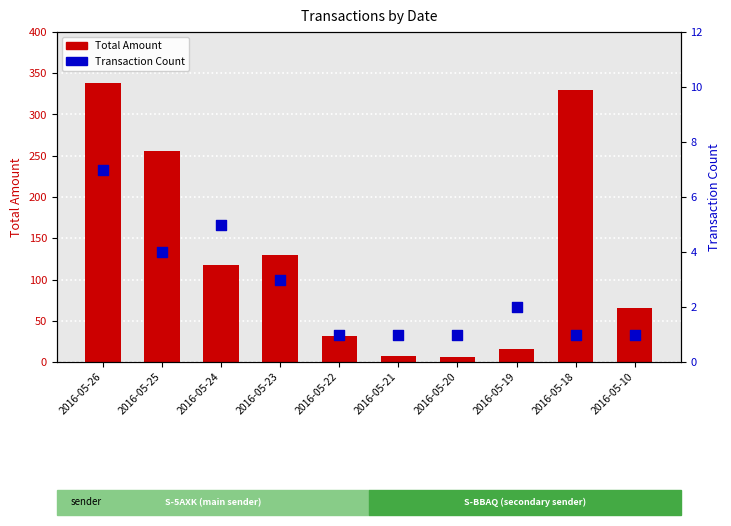

Which series has the largest total across all categories?

Total Amount